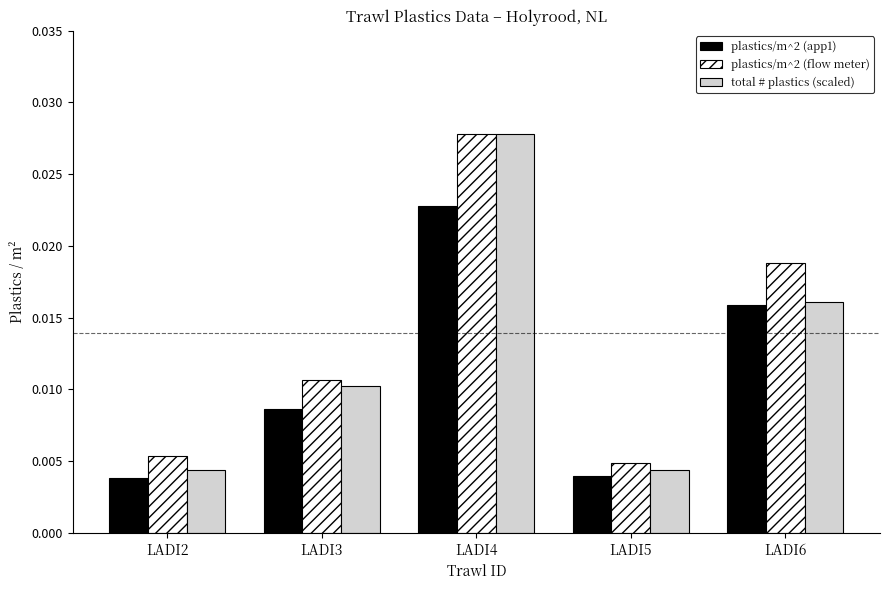

How many plastics/m^2 (app1) values are between 0 and 1?

5